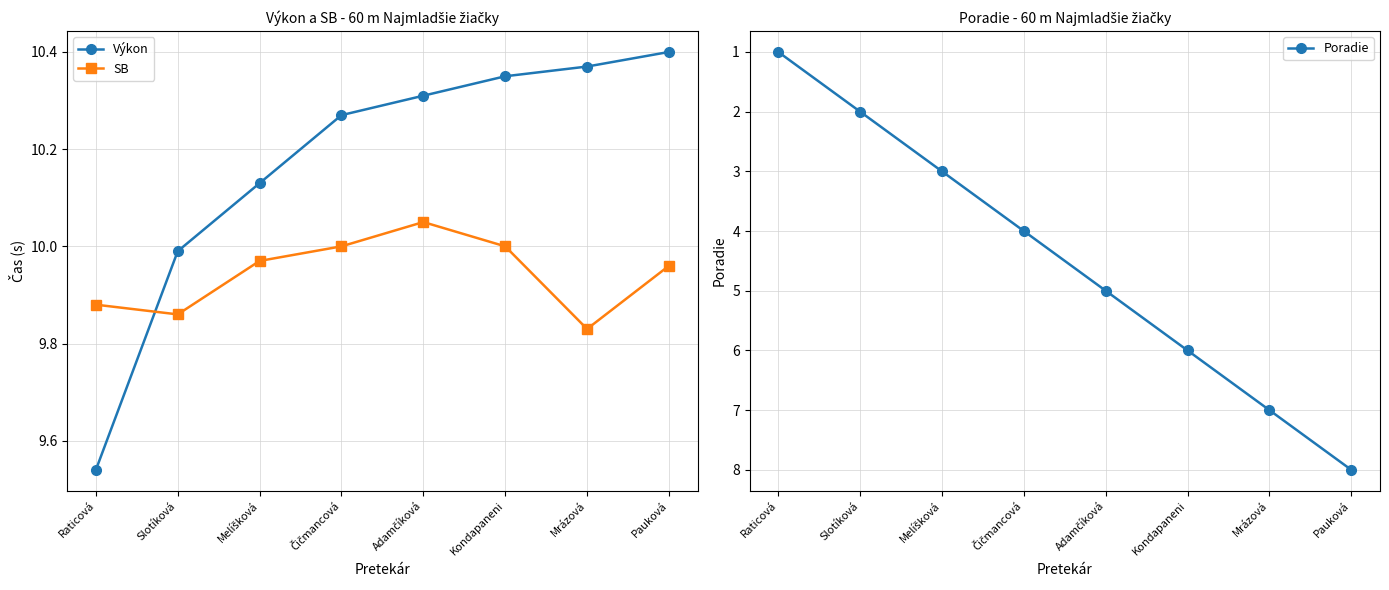

Rank the series at Melíšková from lowest to highest value.

Poradie, SB, Výkon